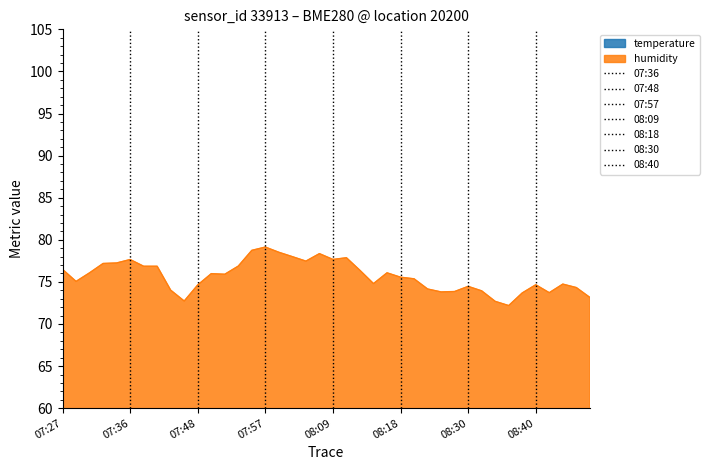

Rank the series by their maximum value, from lowest to highest.

temperature, humidity